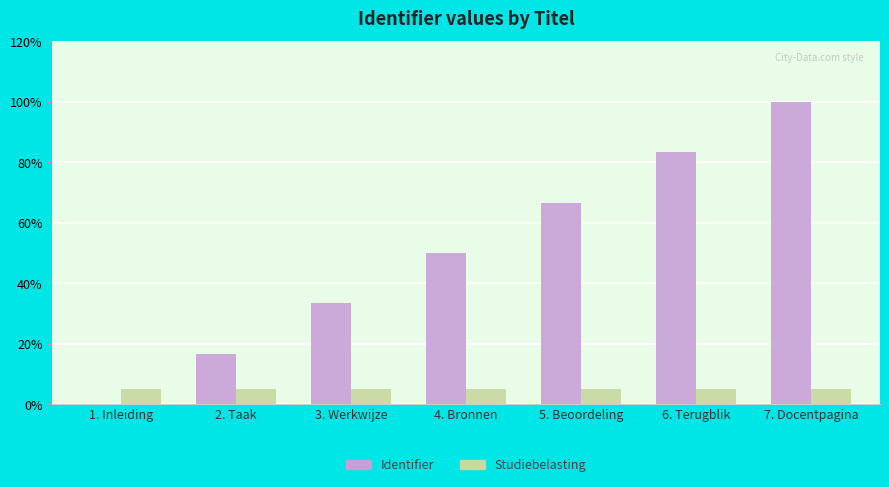

At which label is Studiebelasting closest to 0?

1. Inleiding